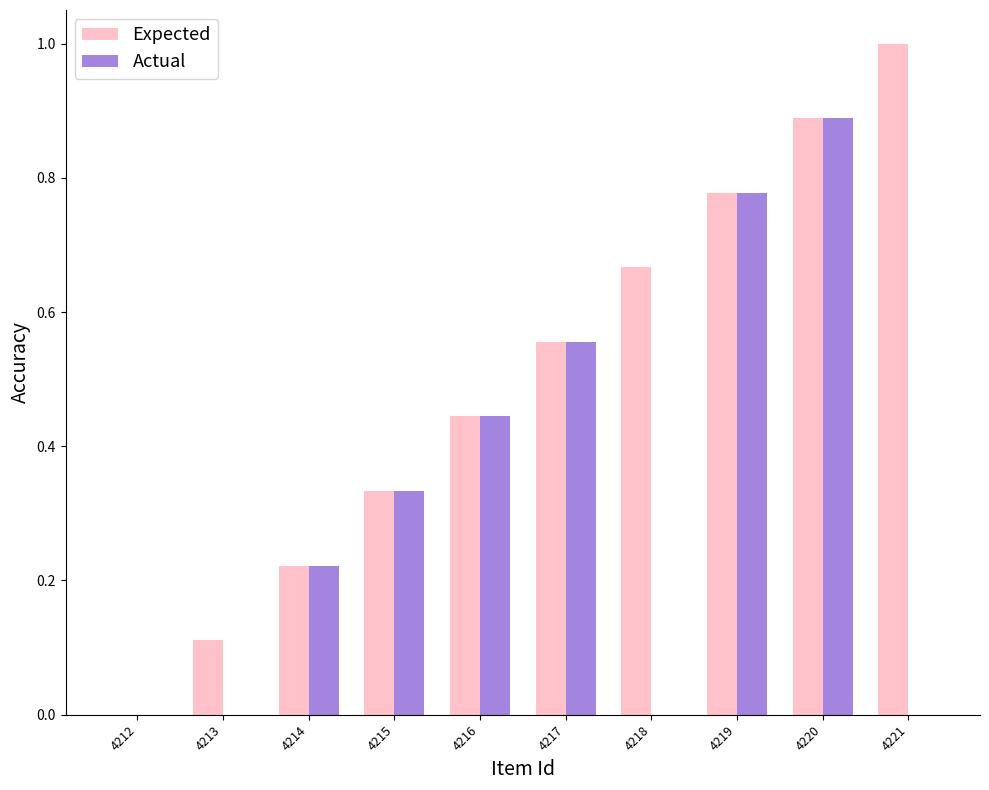

The value of Expected at 4214 is 0.1. True or false?

False